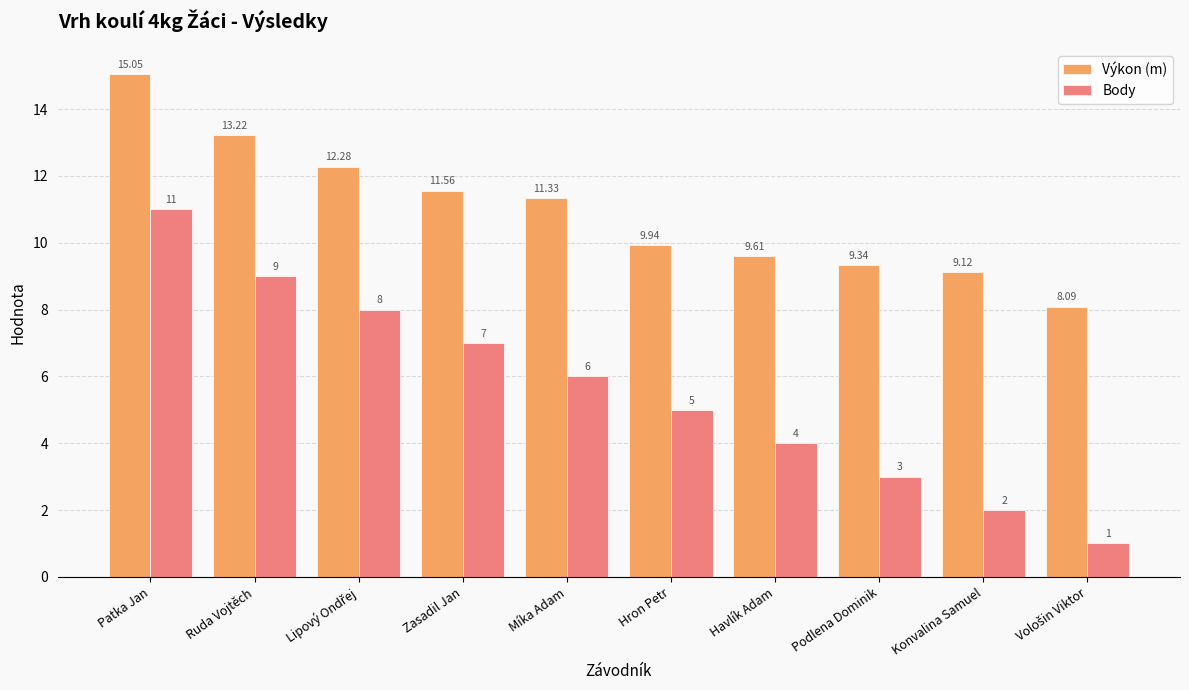

Count the number of categories in the chart.

10